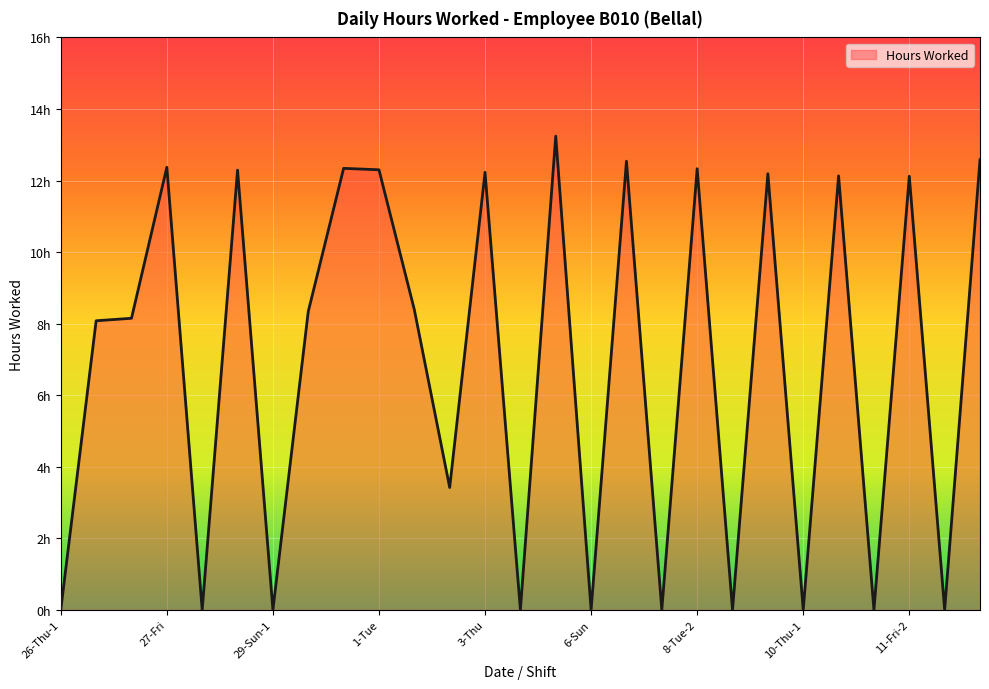

At which category does the chart reach its peak across all series?

5-Sat